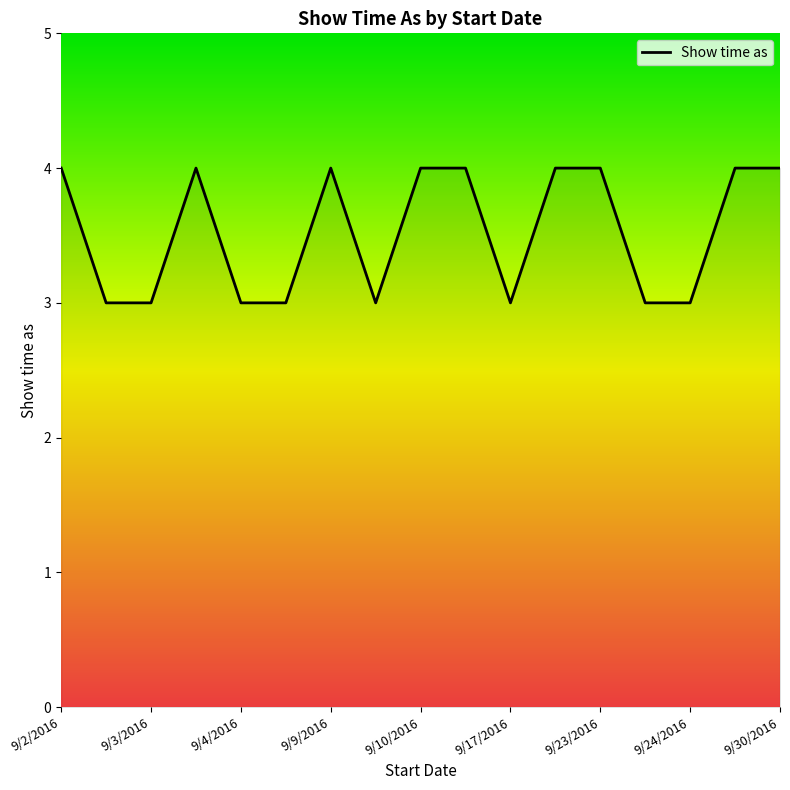

What is the minimum value shown in the chart?

3